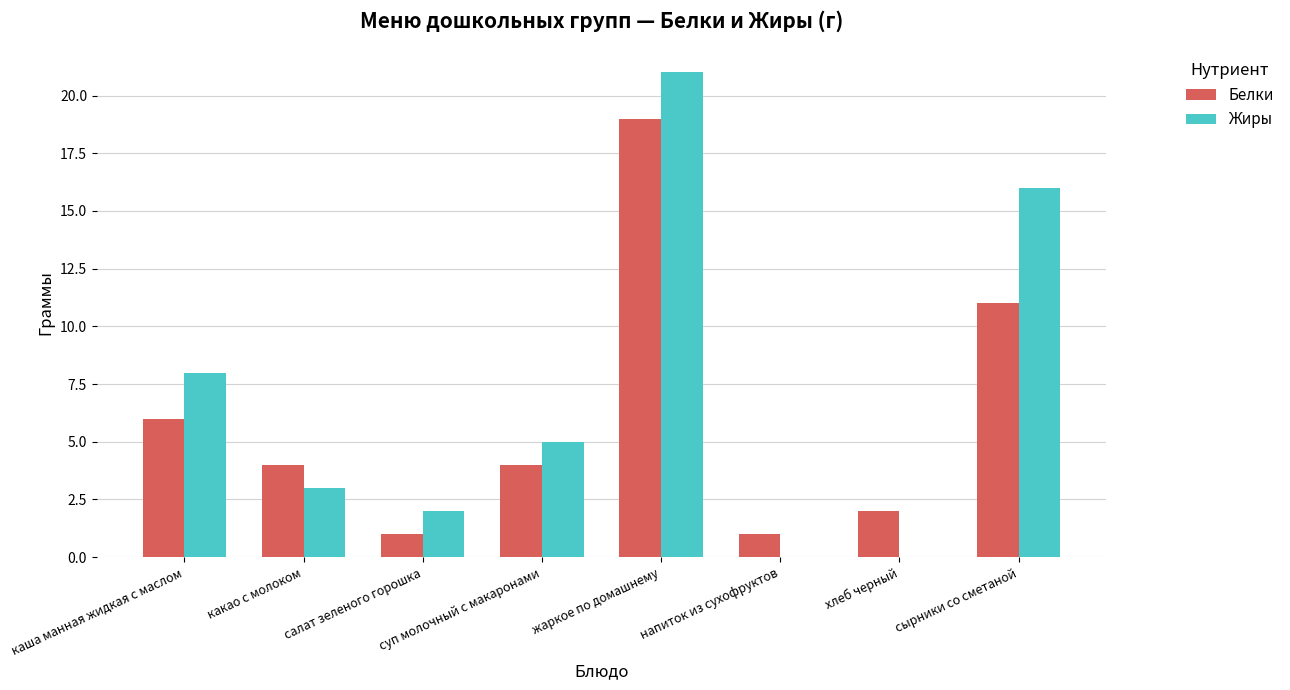

Is it true that Жиры equals 3 at какао с молоком?

True